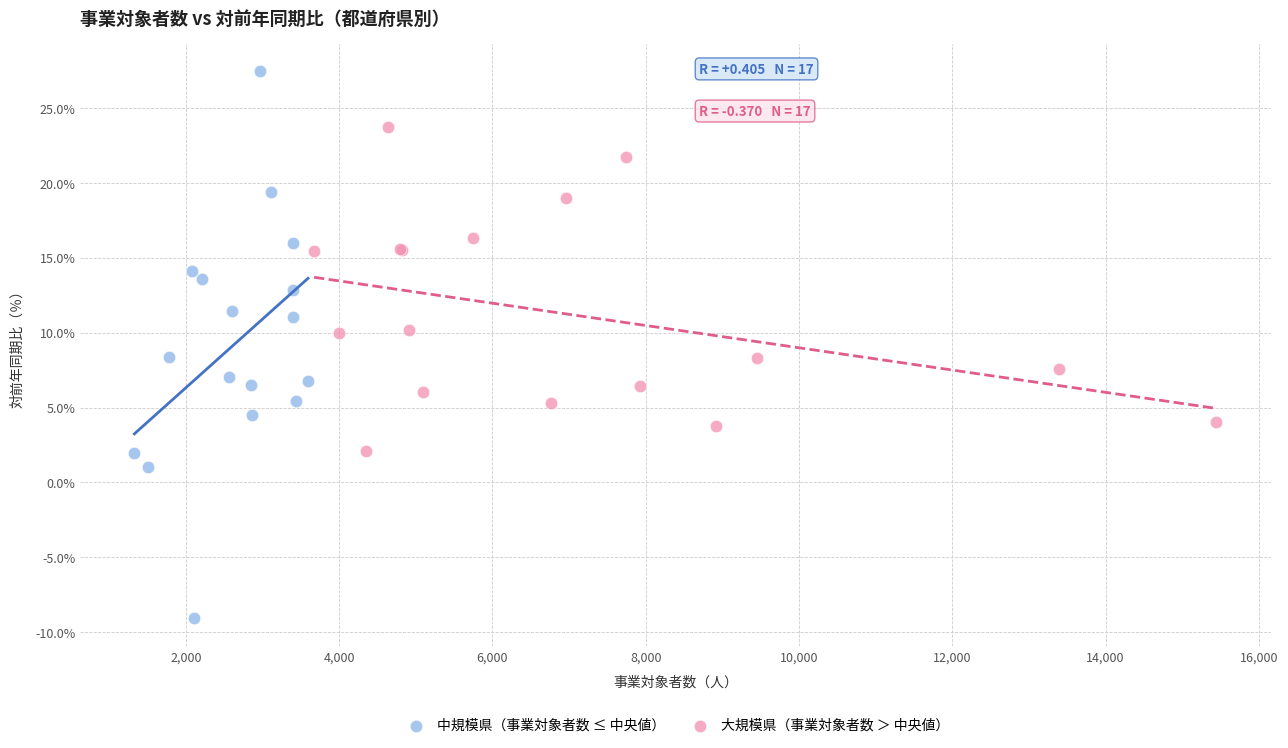

What are all the series names shown in the legend?

中規模県（事業対象者数 ≤ 中央値）, 大規模県（事業対象者数 ＞ 中央値）